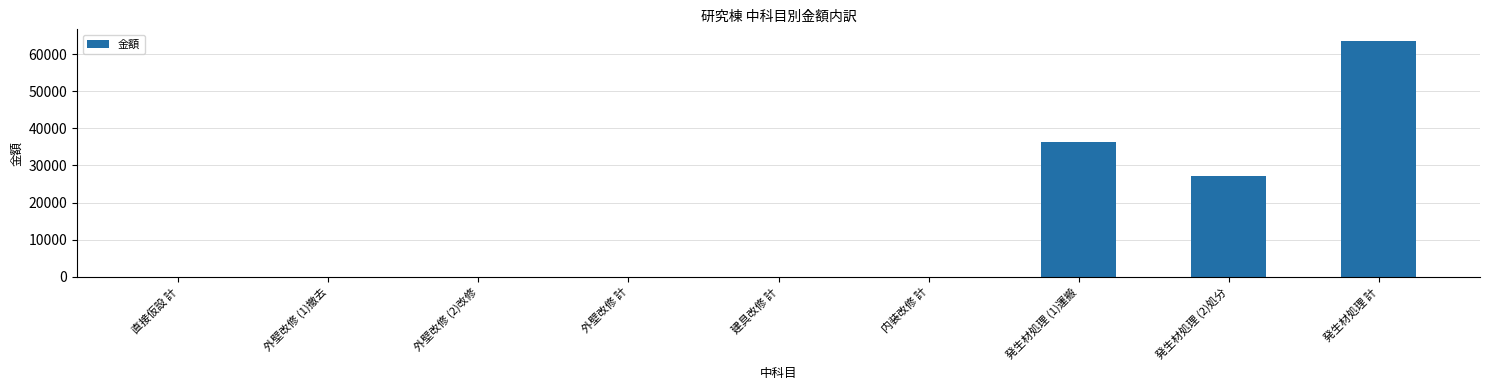

Reading left to right, transcribe all the data shown in this chart.

直接仮設 計=0	外壁改修 (1)撤去=0	外壁改修 (2)改修=0	外壁改修 計=0	建具改修 計=0	内装改修 計=0	発生材処理 (1)運搬=36420	発生材処理 (2)処分=27050	発生材処理 計=63470